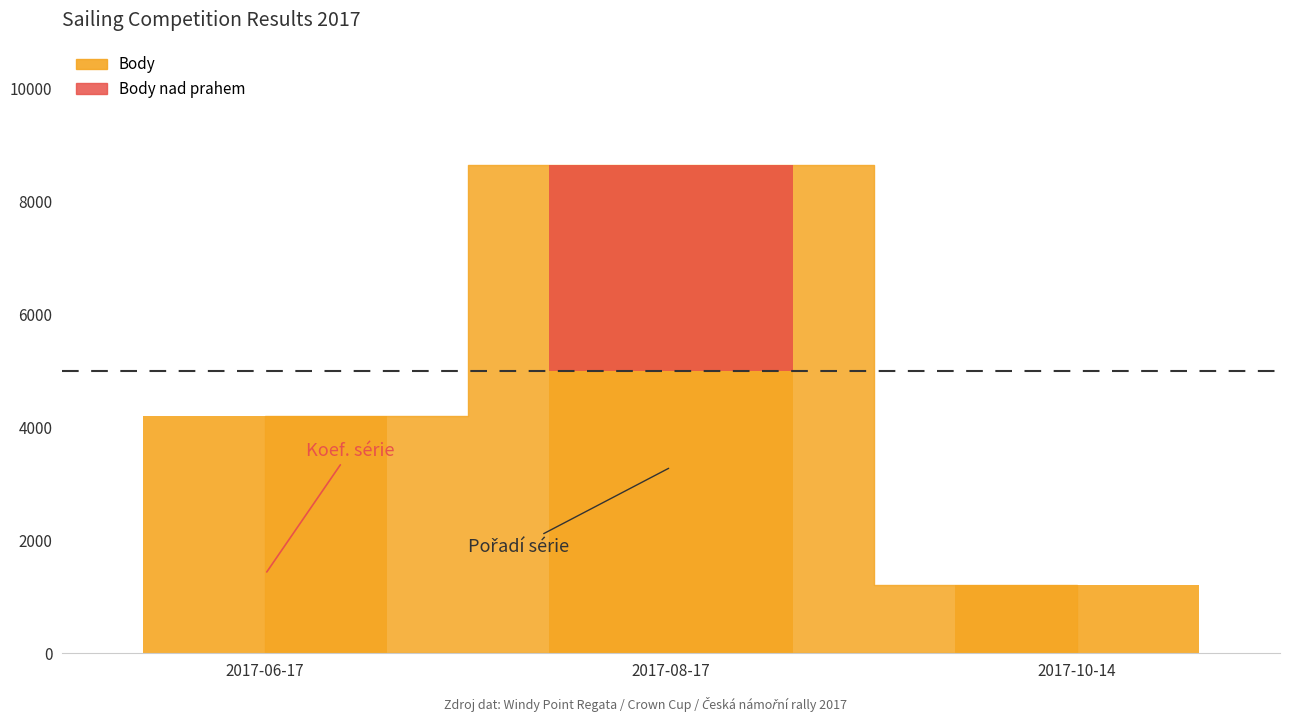

What position from the right is 2017-10-14?

1